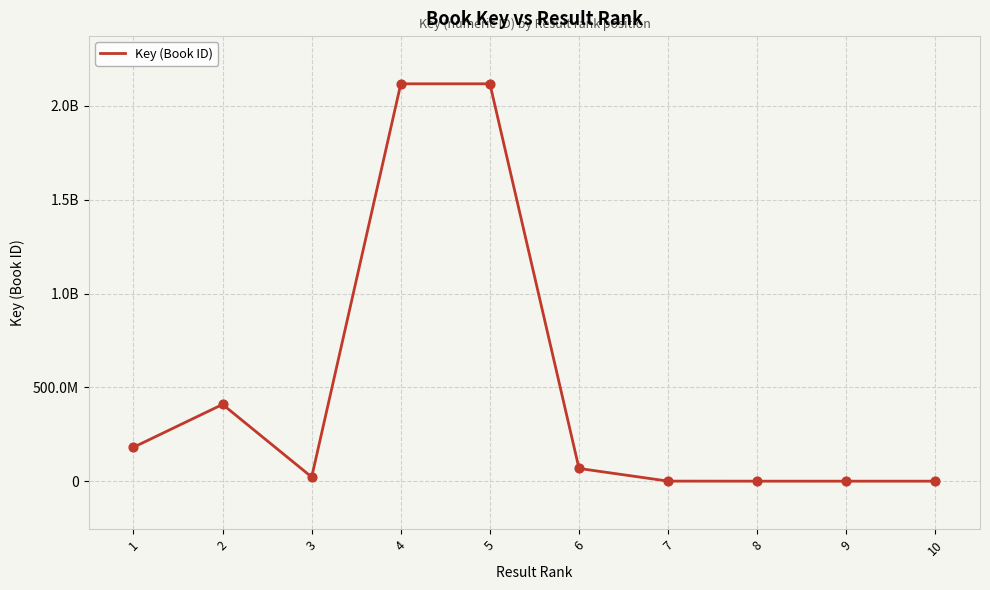

Approximately how many times larger is the value at 3 compared to 6?

0.3